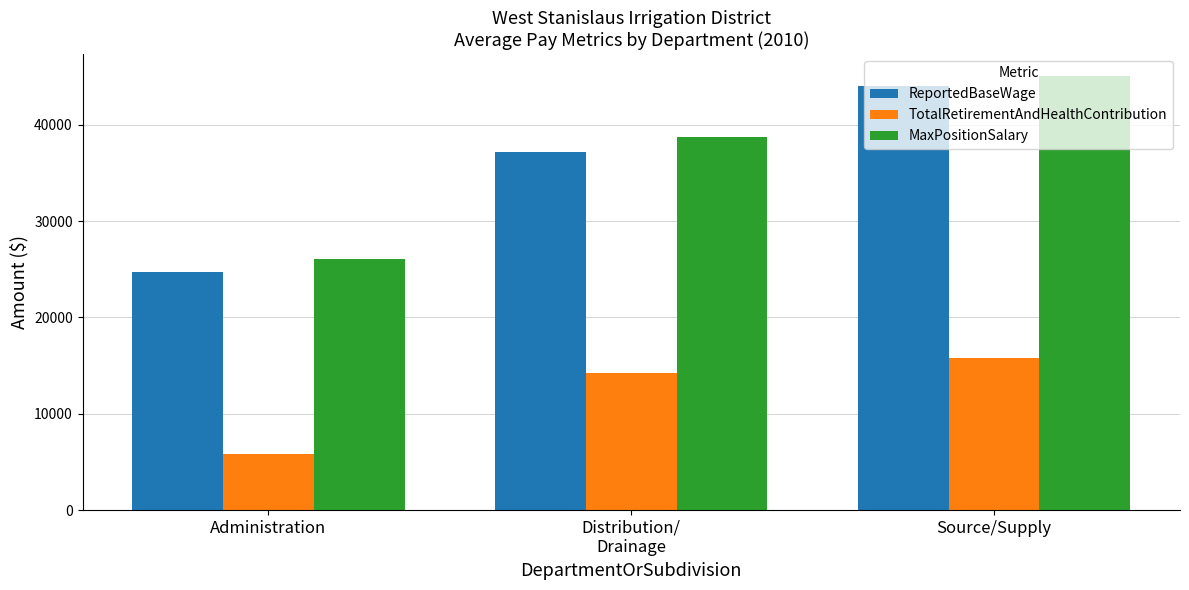

True or false: ReportedBaseWage has a value of 5009 at Administration.

False